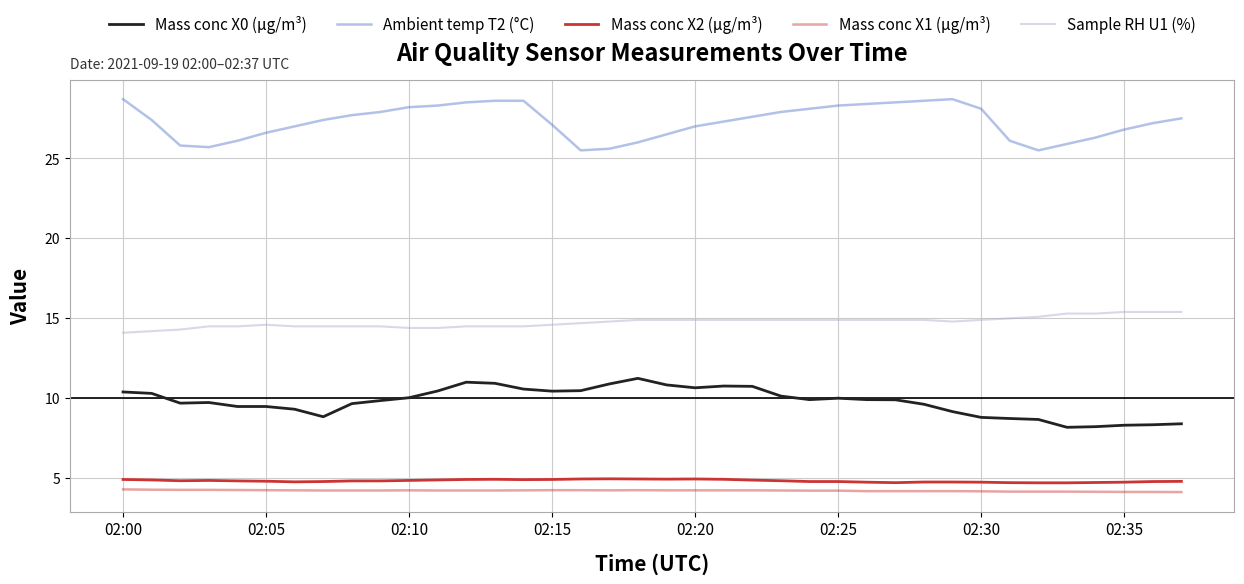

Does the chart display data point markers on the line(s)?

No